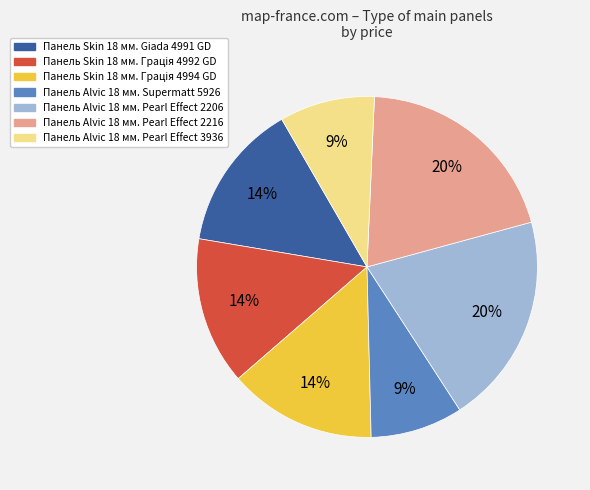

Is the sum of Панель Alvic 18 мм. Pearl Effect 3936 and Панель Skin 18 мм. Giada 4991 GD greater than half?

No